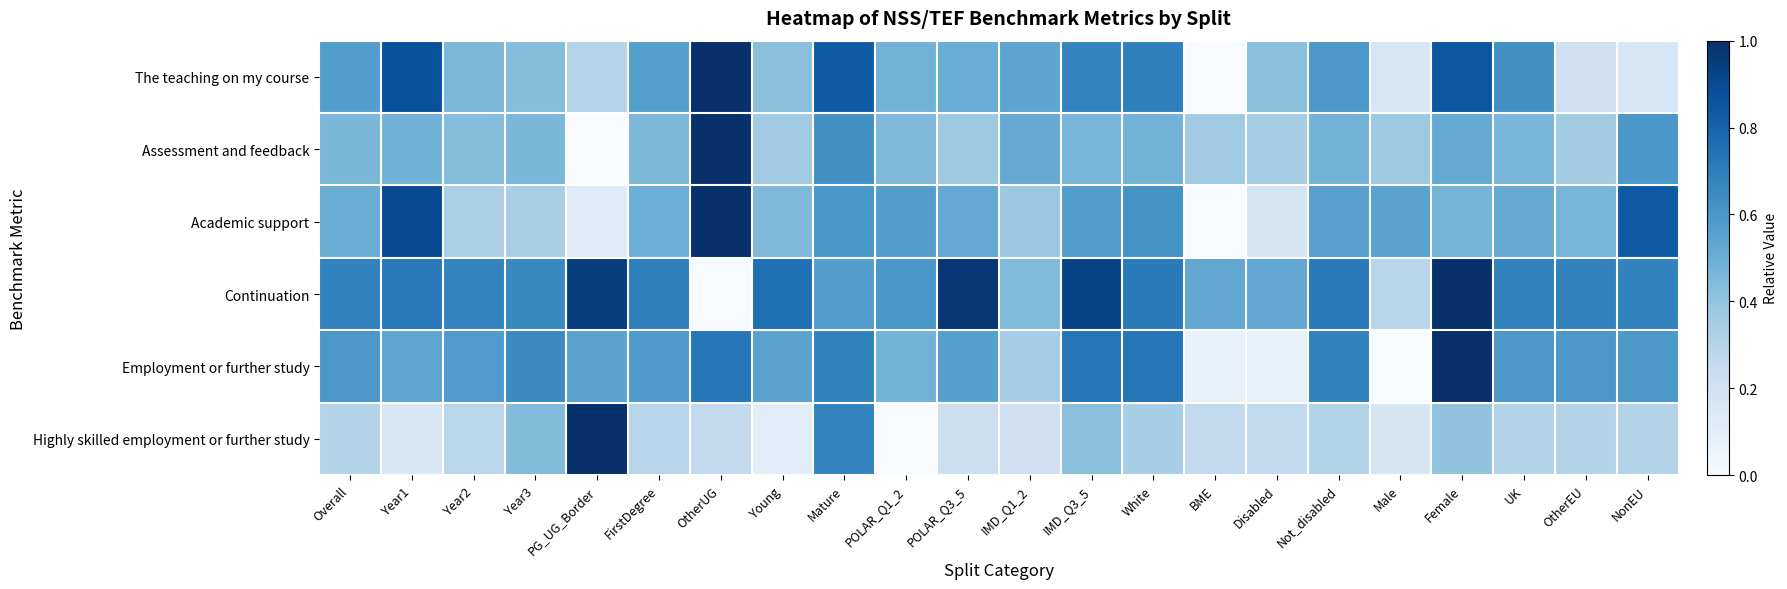

What is the spread (max minus min) of values at POLAR_Q1_2?

0.6